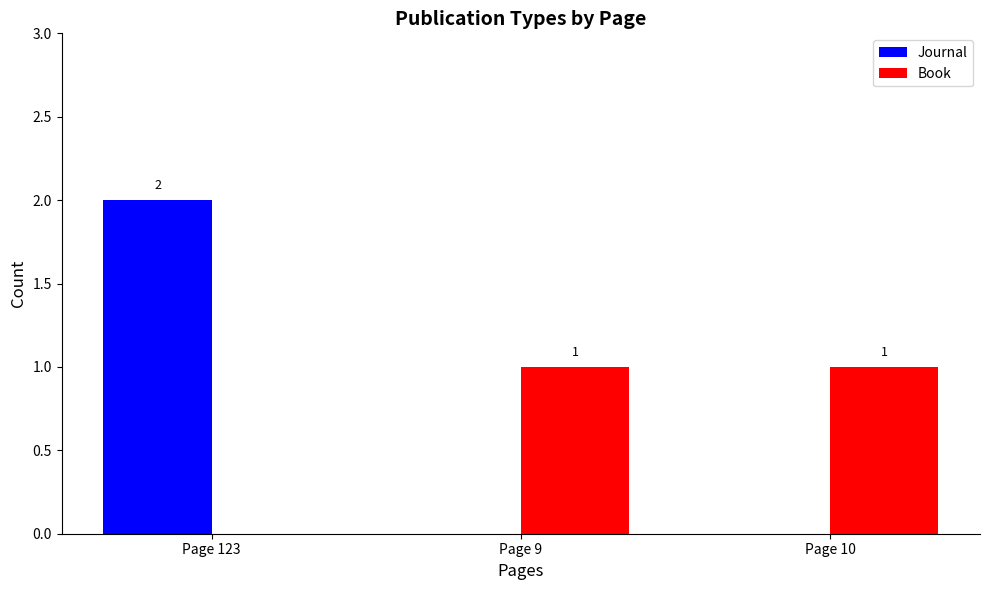

At which category is the sum across all series the highest?

Page 123